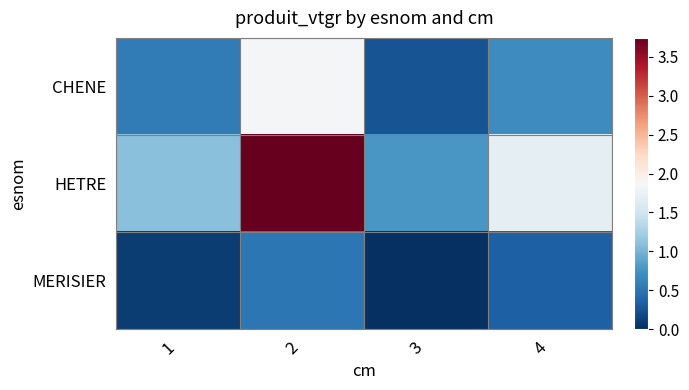

At which category is the sum across all series the highest?

2